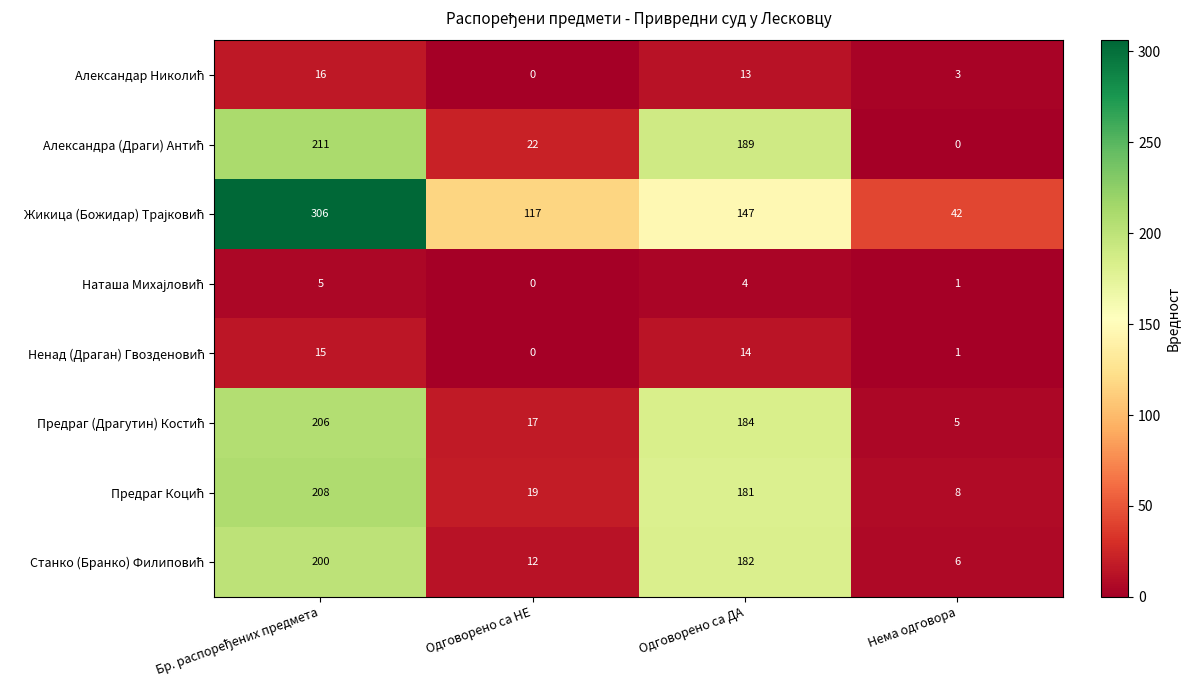

What is the total value across all series at Одговорено са НЕ?

187